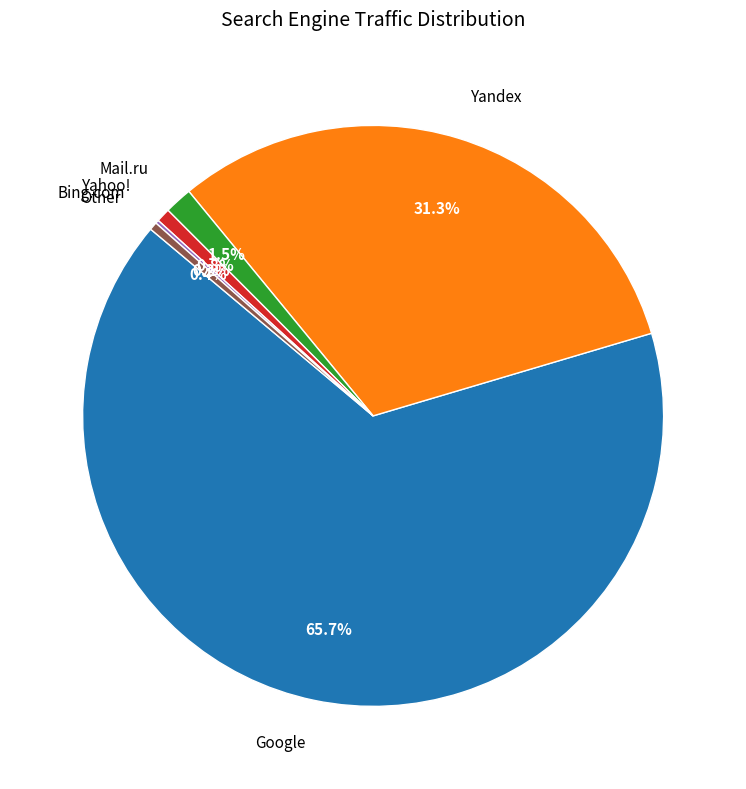

Approximately how many times larger is the value at Mail.ru compared to Other?

3.5